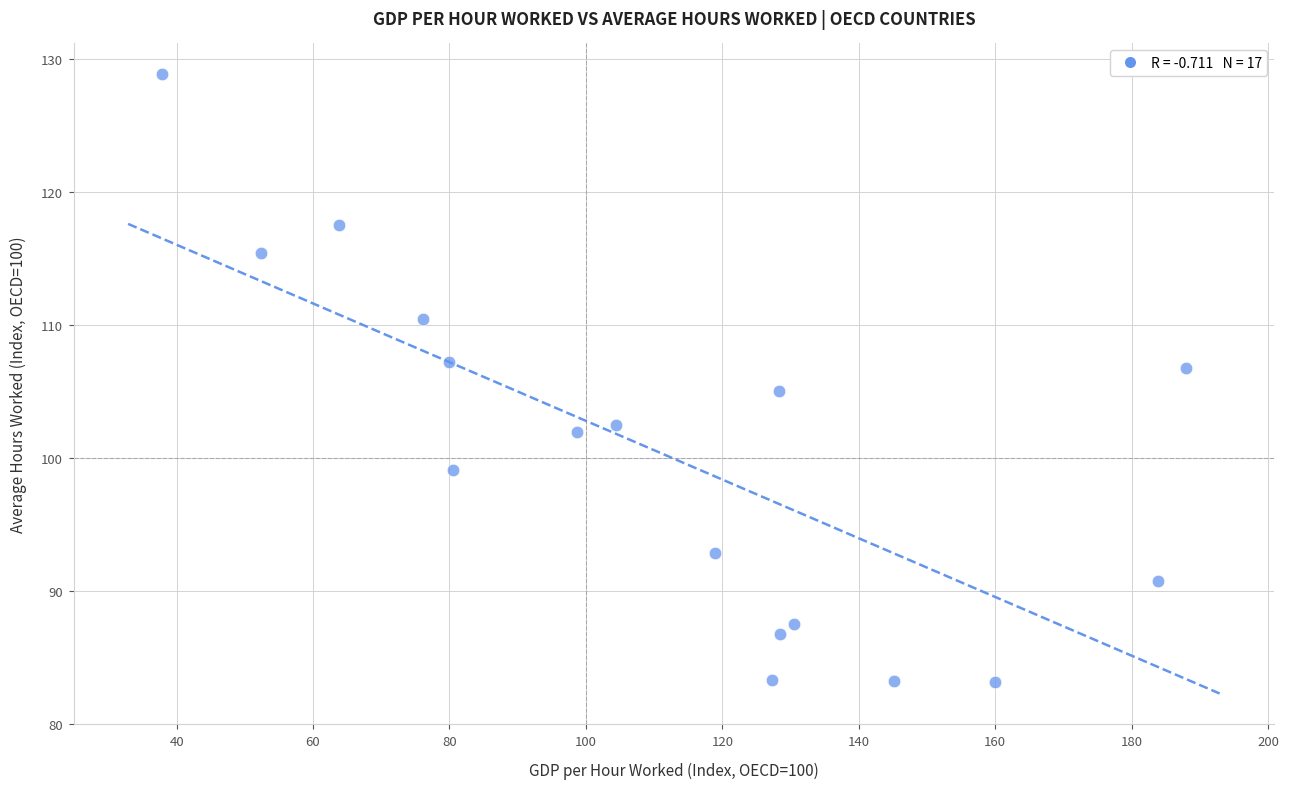

What is the range of X values (max minus min)?

150.0